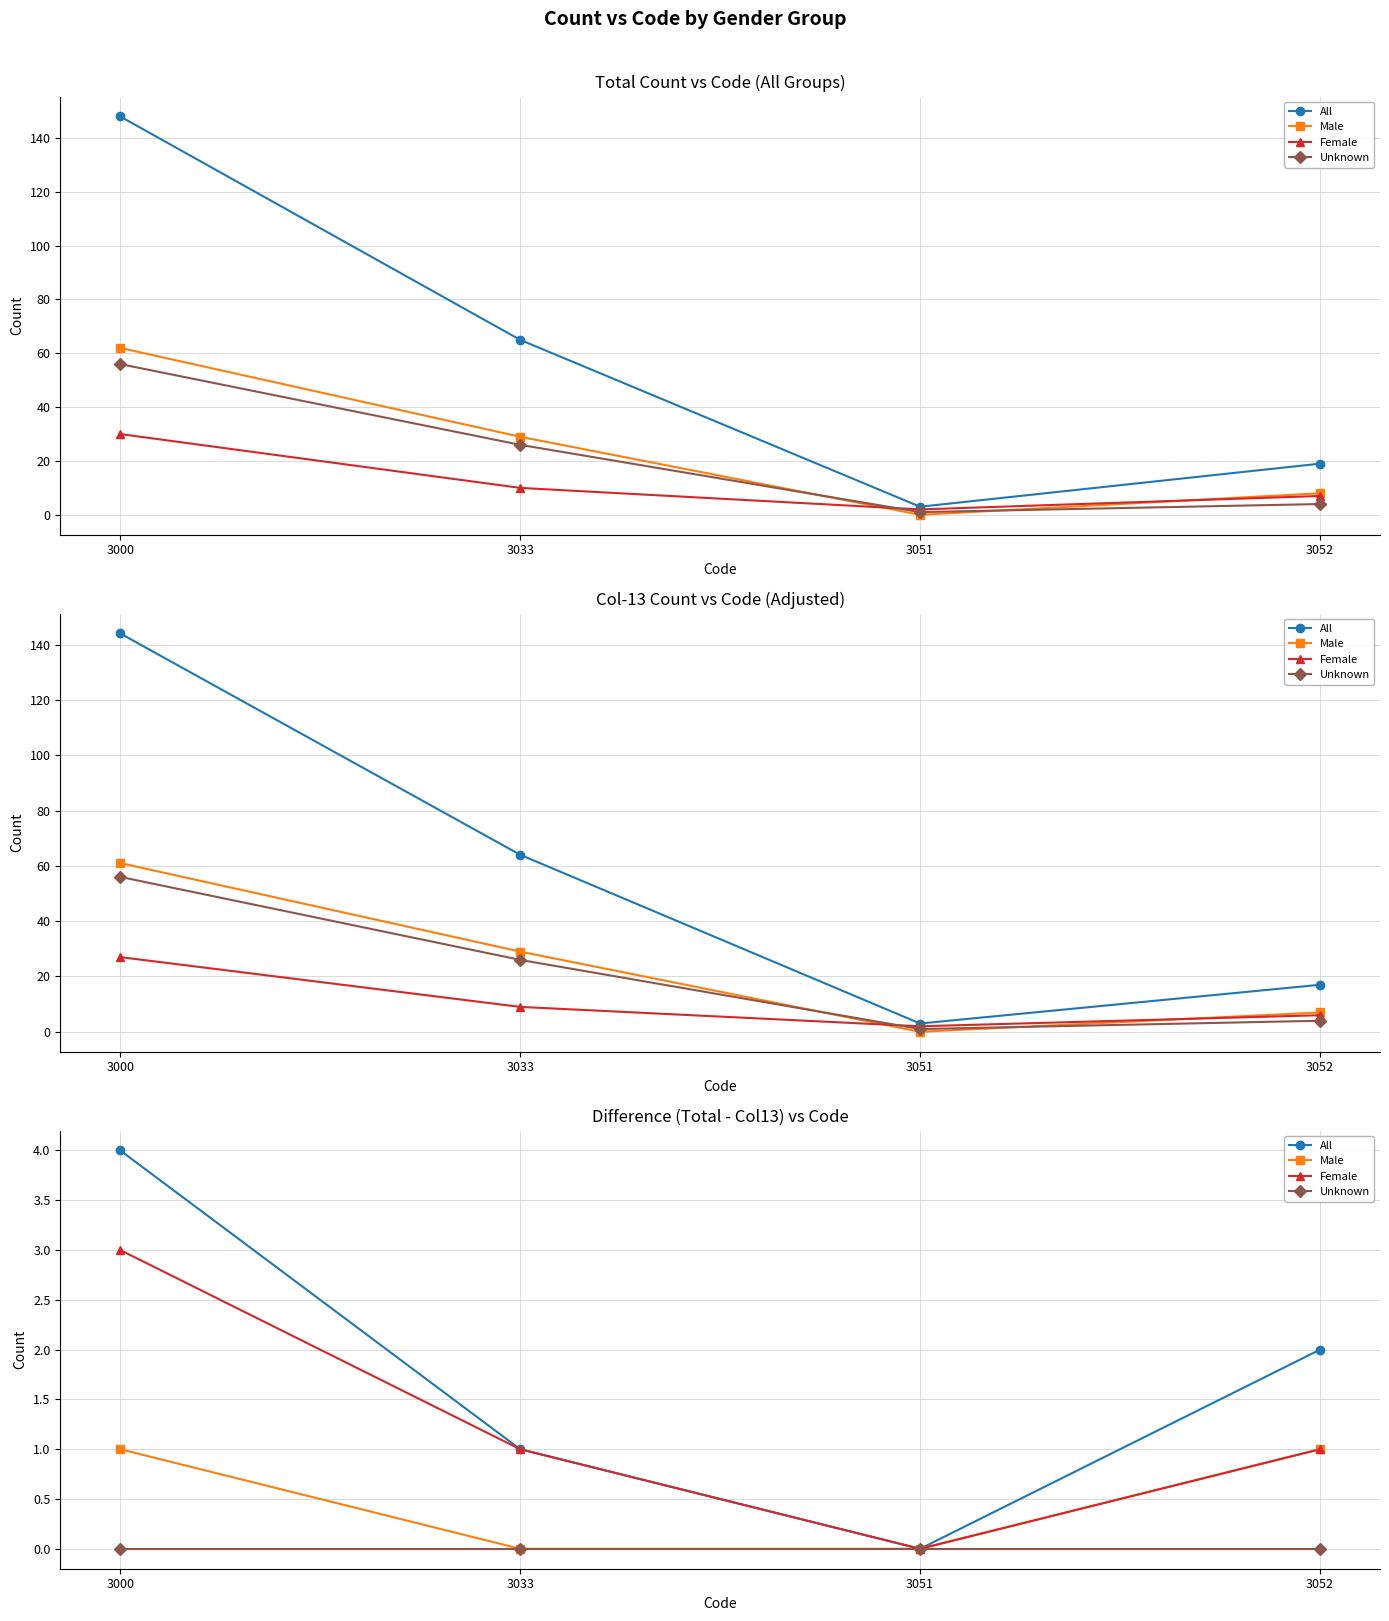

What is the value of the Male point at the 1st from the left?

1